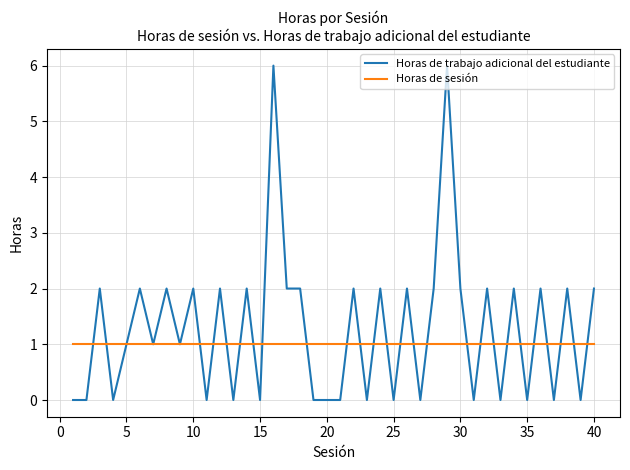

Which series has the largest range (max minus min)?

Horas de trabajo adicional del estudiante